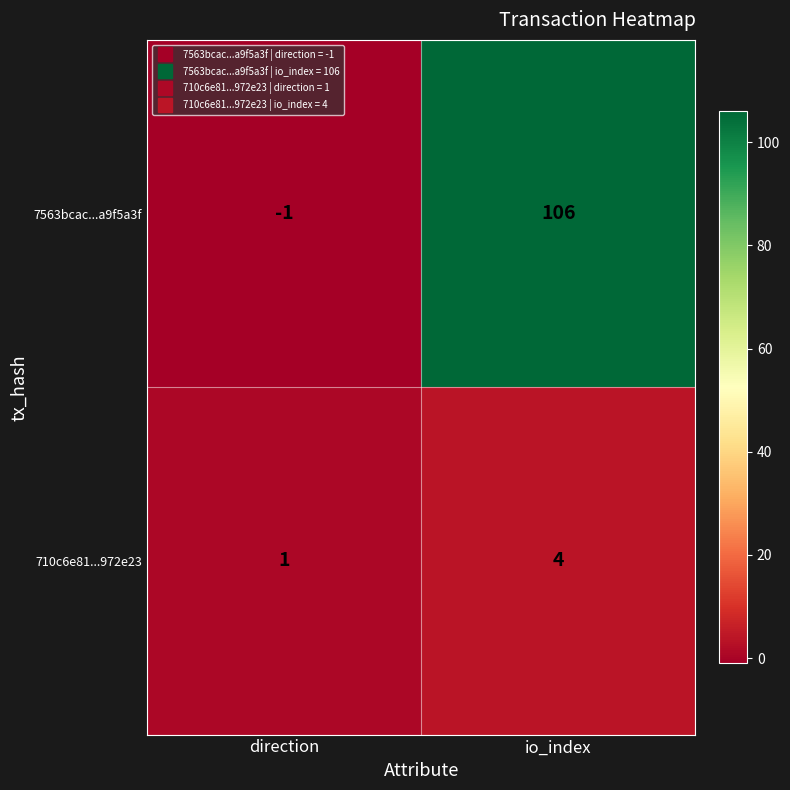

True or false: 710c6e81...972e23 has a value of 4 at io_index.

True